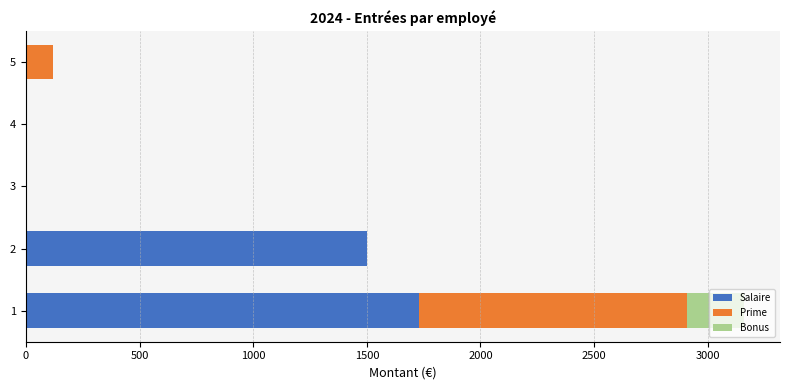

The value of Salaire at 2 is 578. True or false?

False